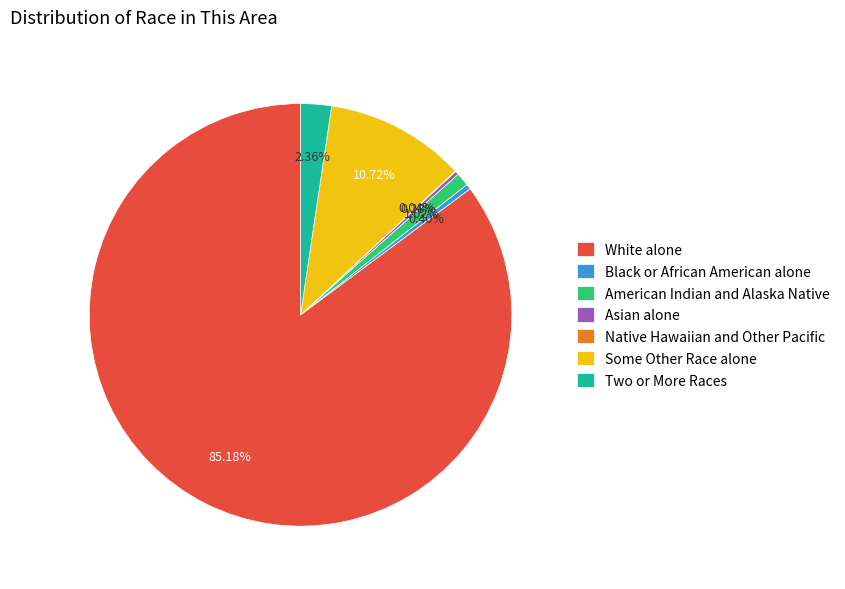

Does Two or More Races represent more than half of the total?

No